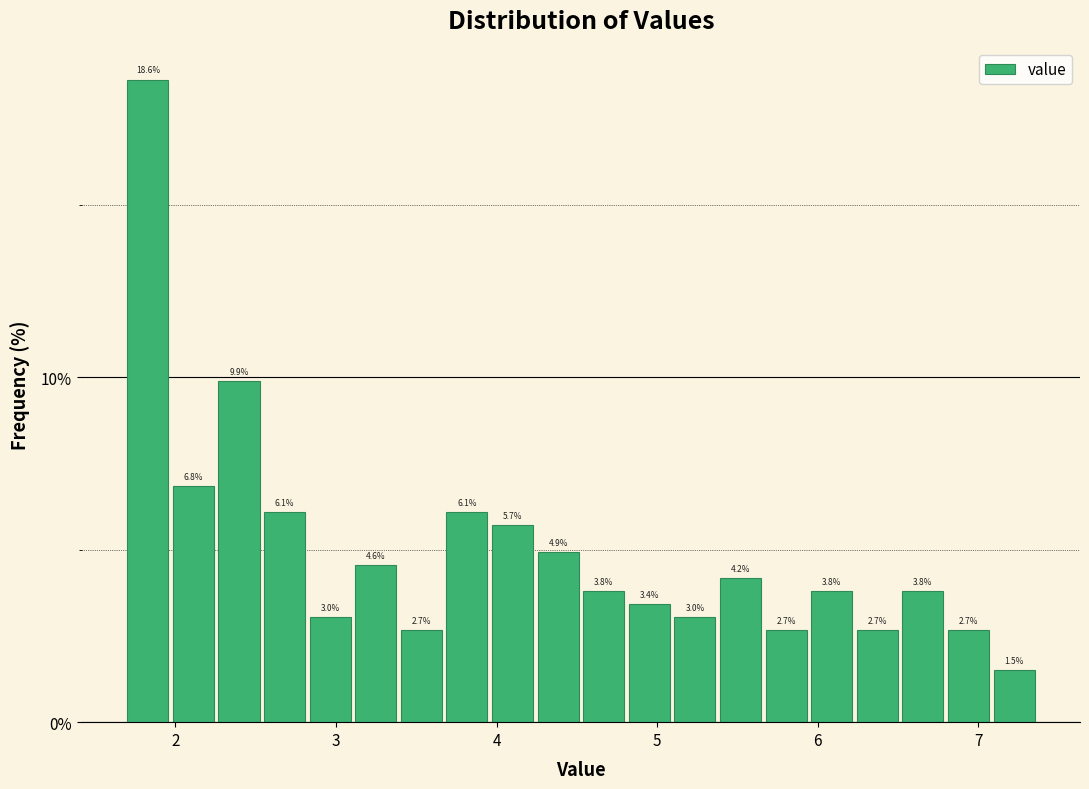

Around what value on the x-axis is the tallest bar? Give the approximate position of its centre, as read against the axis.

1.8